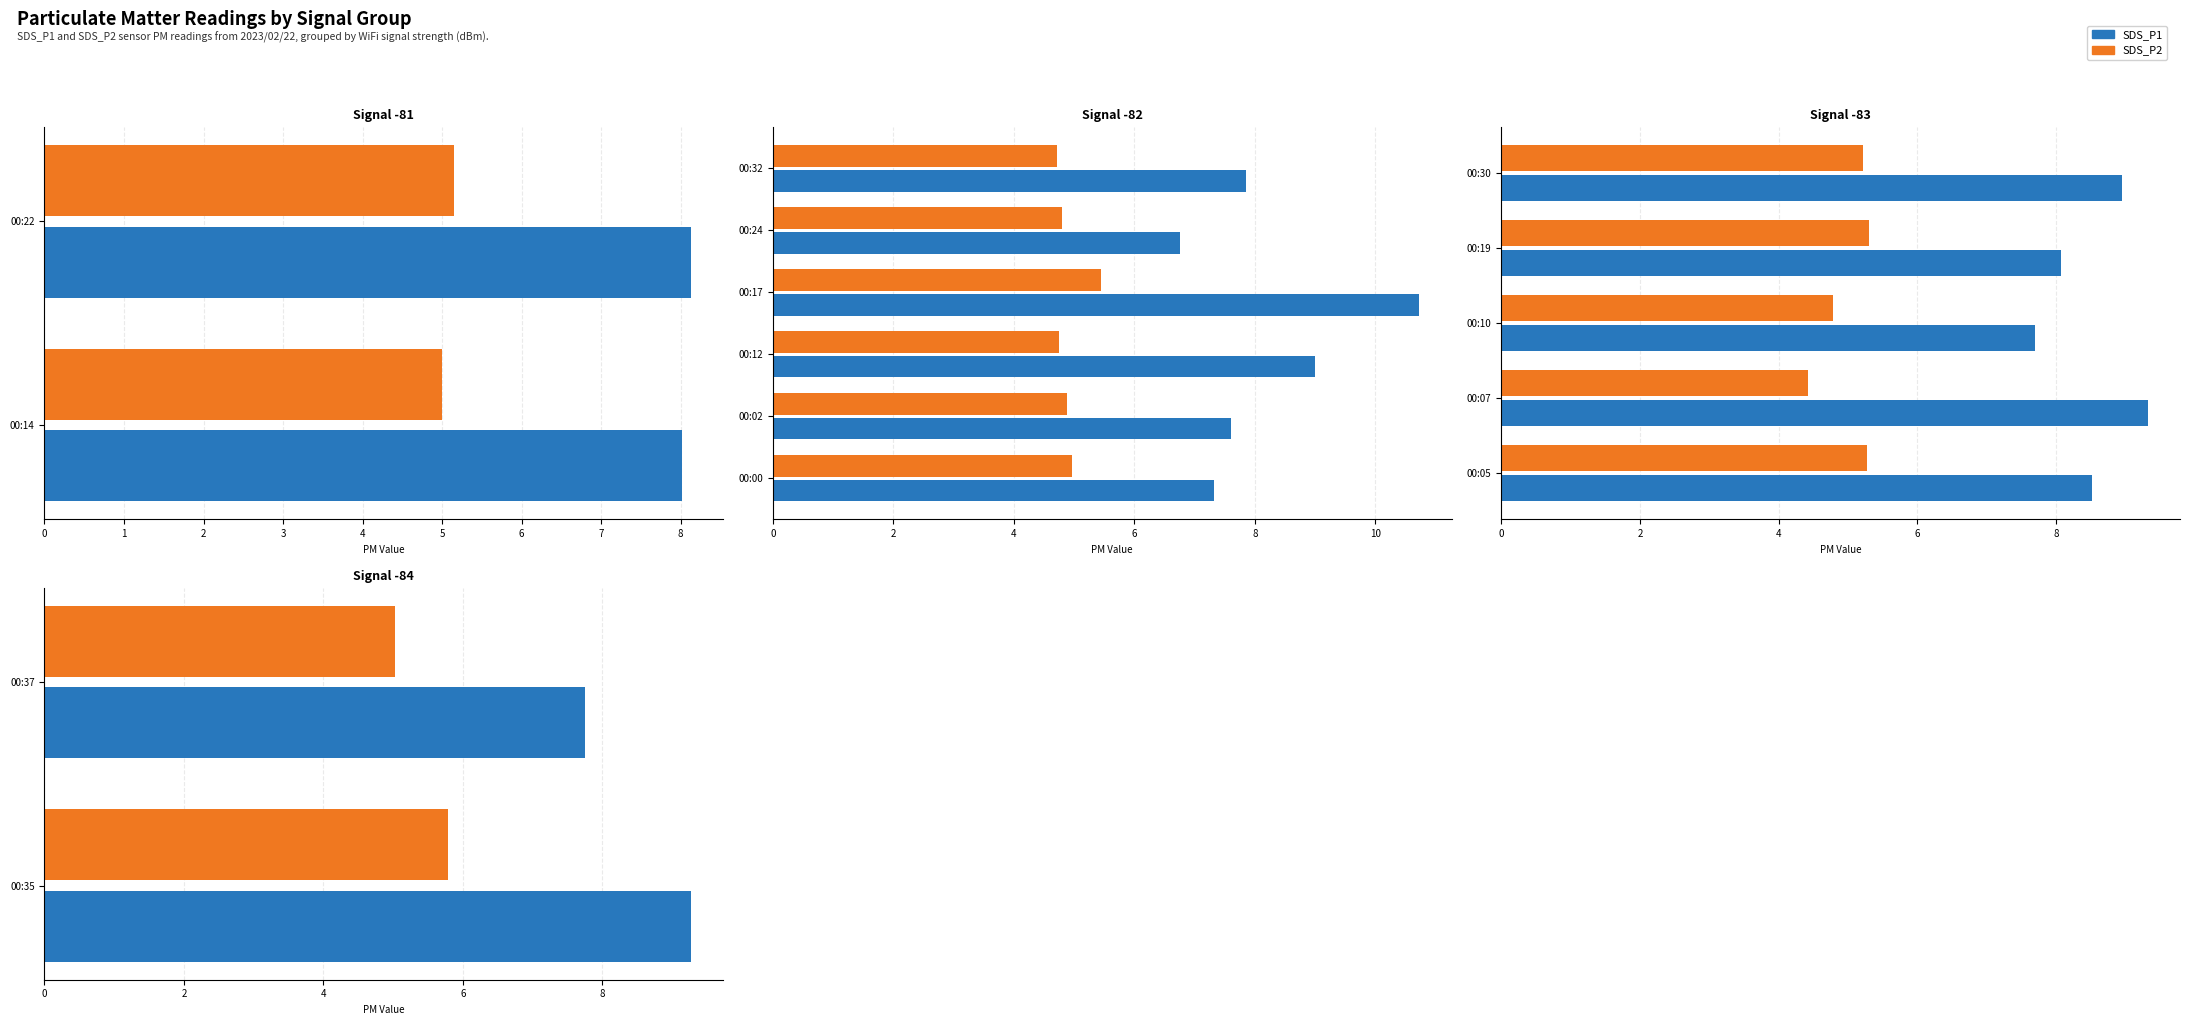

What is the difference between the highest and lowest values at 00:37?

2.7